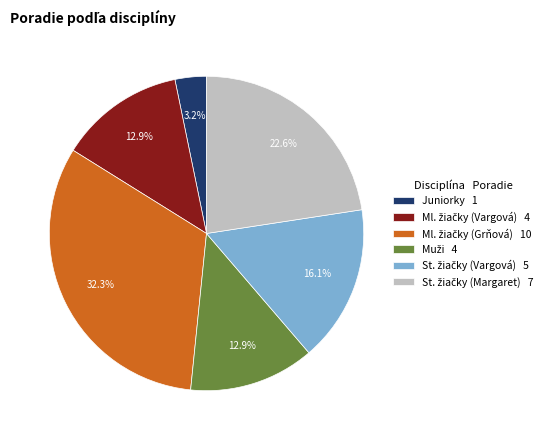

Does any single category account for the majority?

No